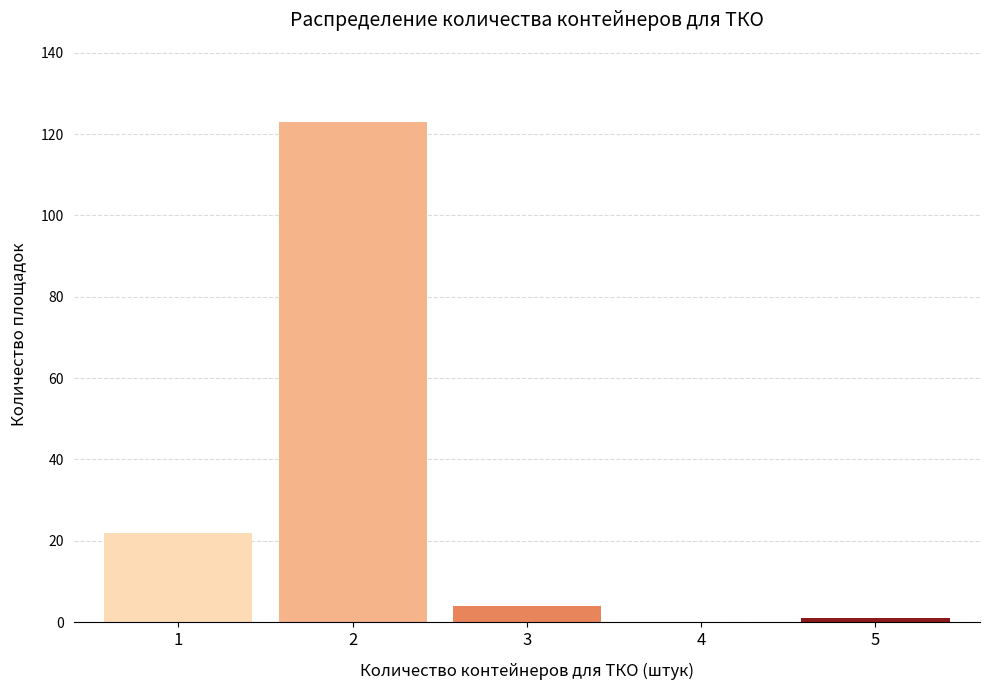

What is the change in value from 1 to 4?

-22